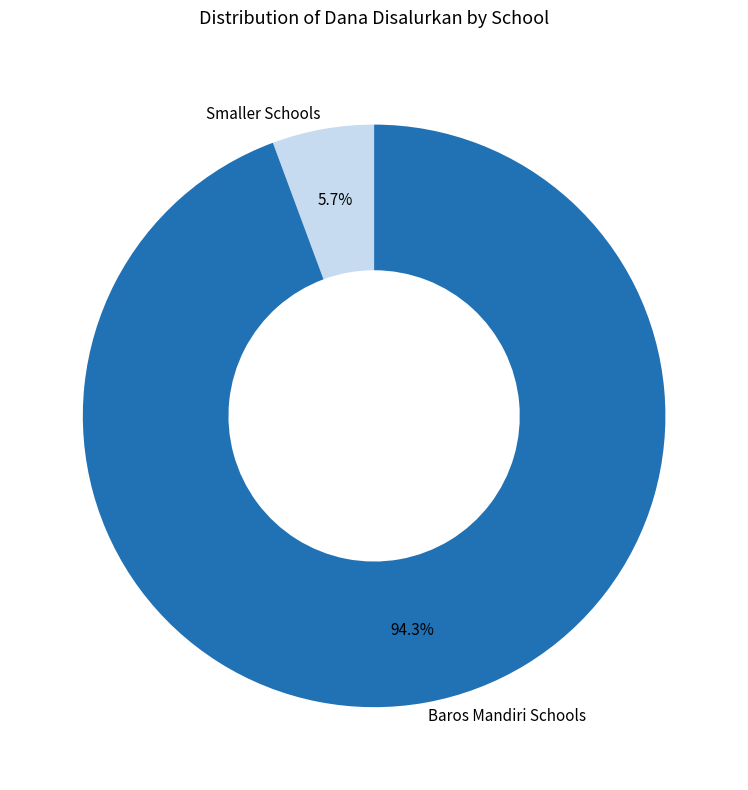

Which category has the biggest portion of the pie?

Baros Mandiri Schools